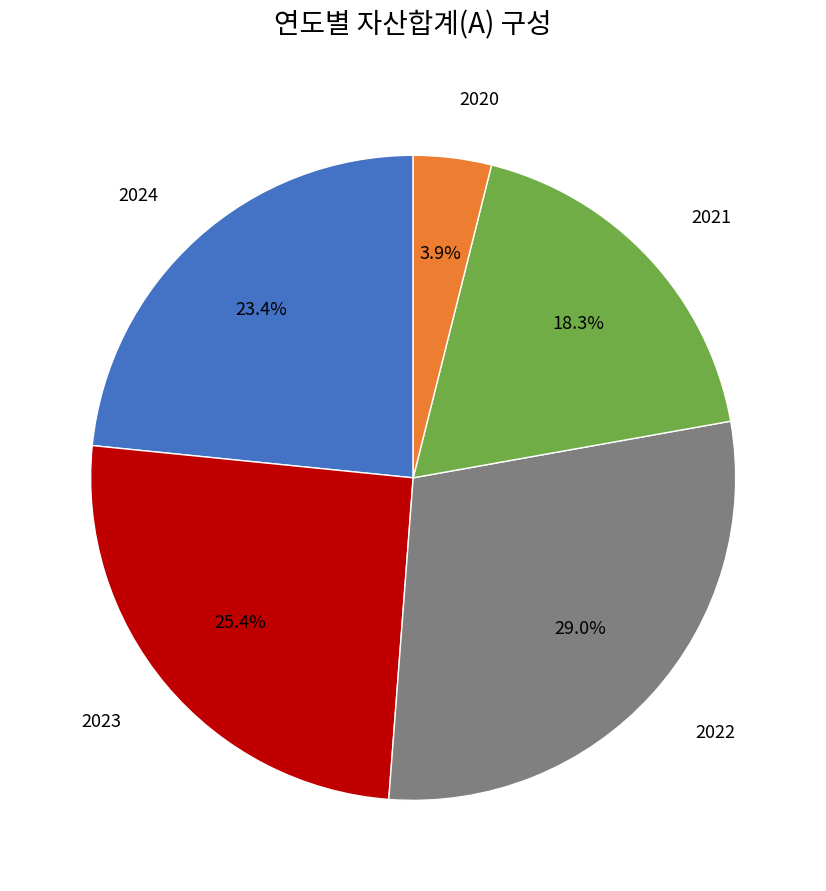

Is the sum of 2021 and 2022 greater than half?

No